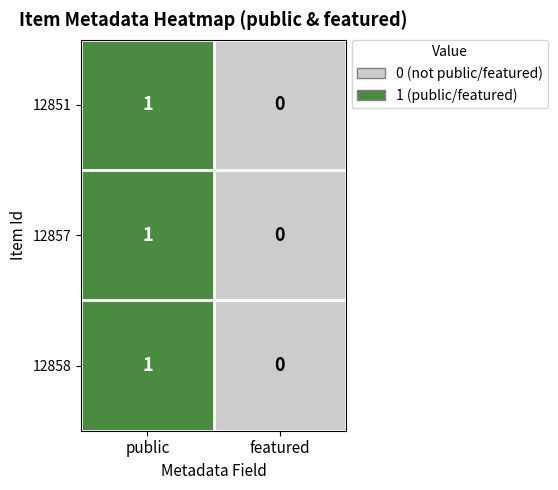

Where is 12851 nearest to the value 0?

featured